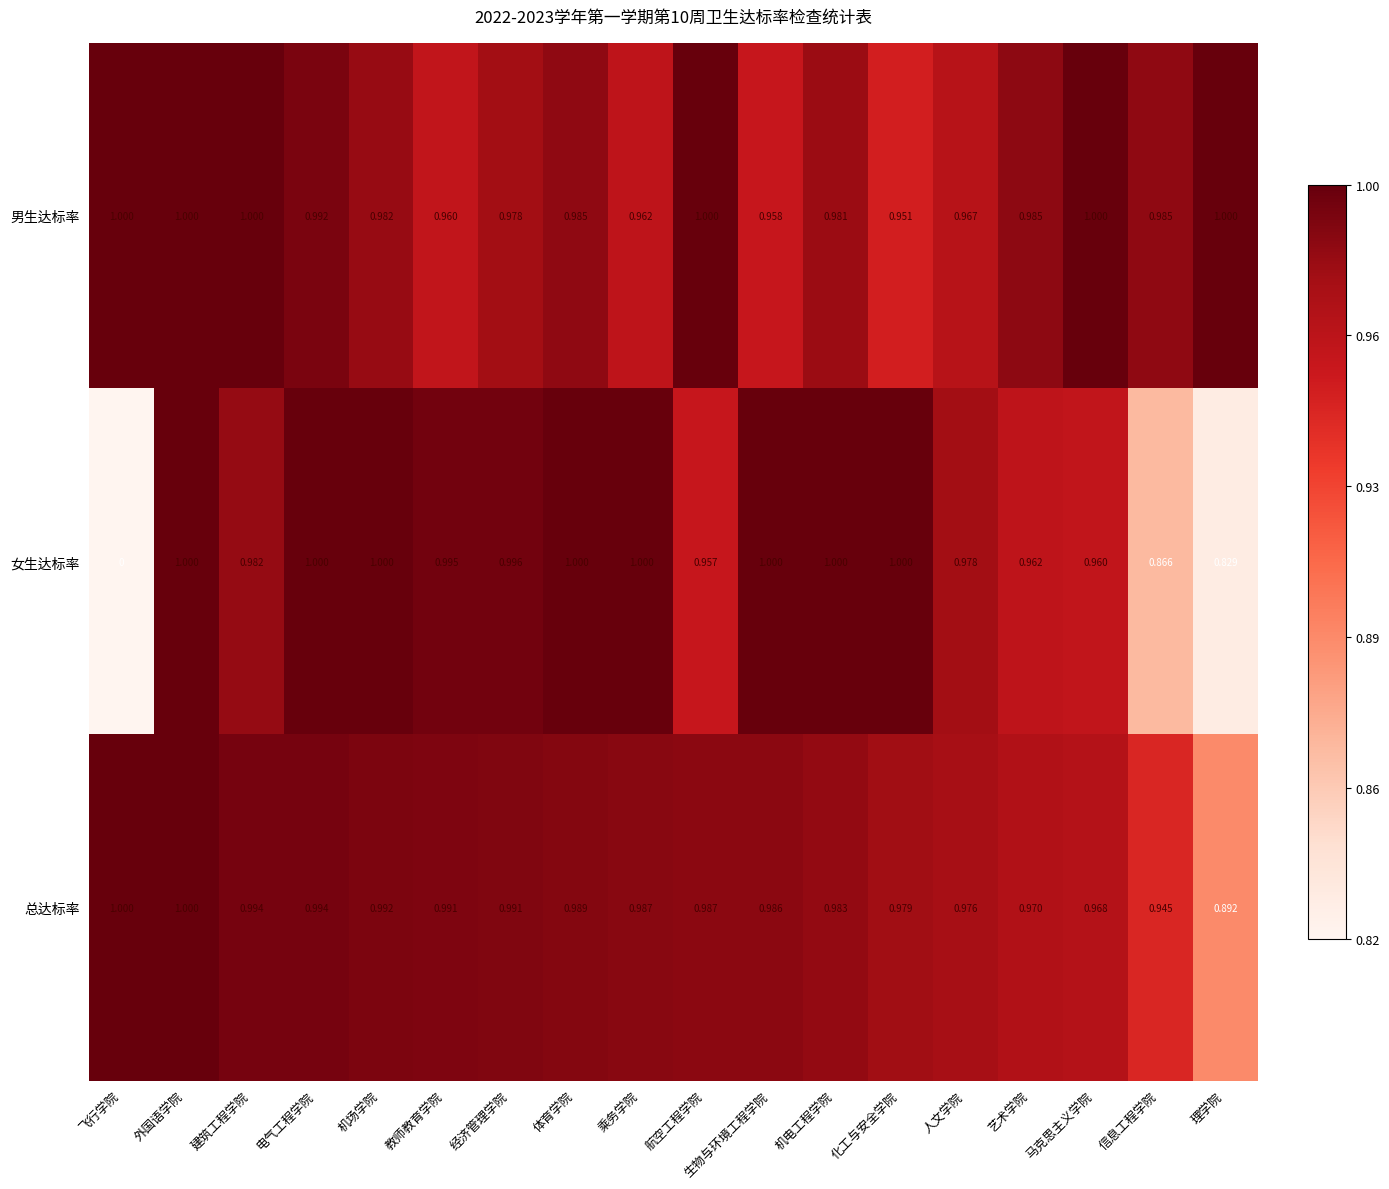

Which series has the largest total across all categories?

男生达标率